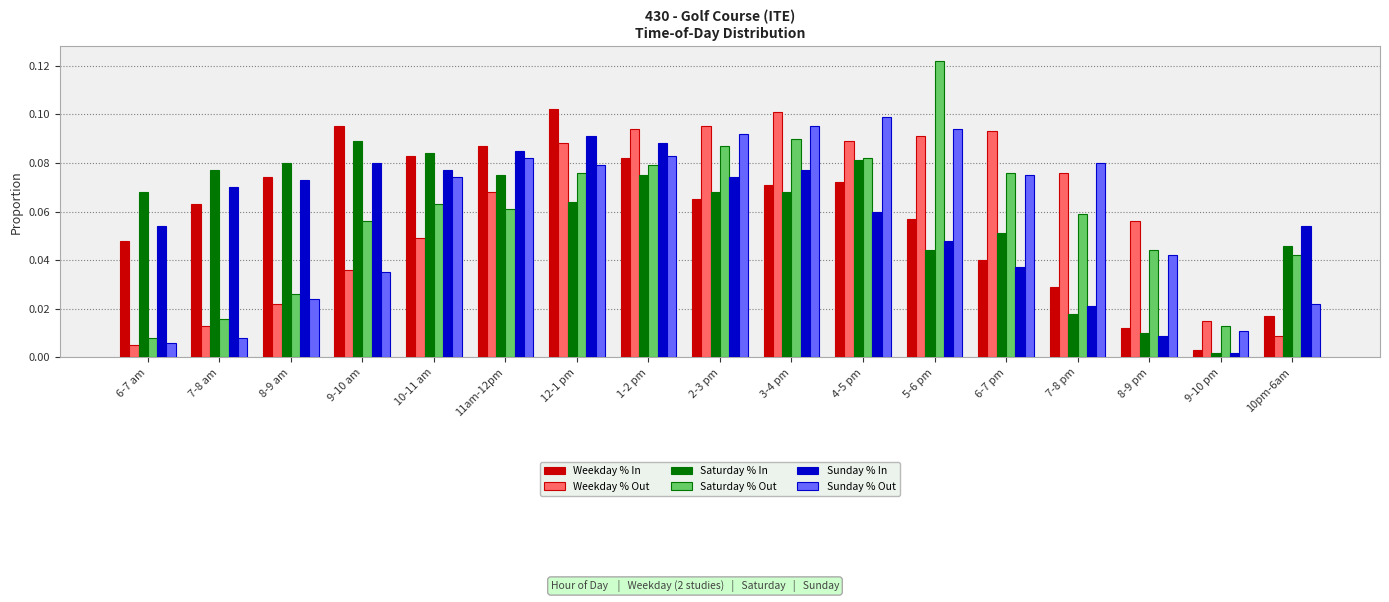

At which label is Sunday % In closest to 0?

9-10 pm